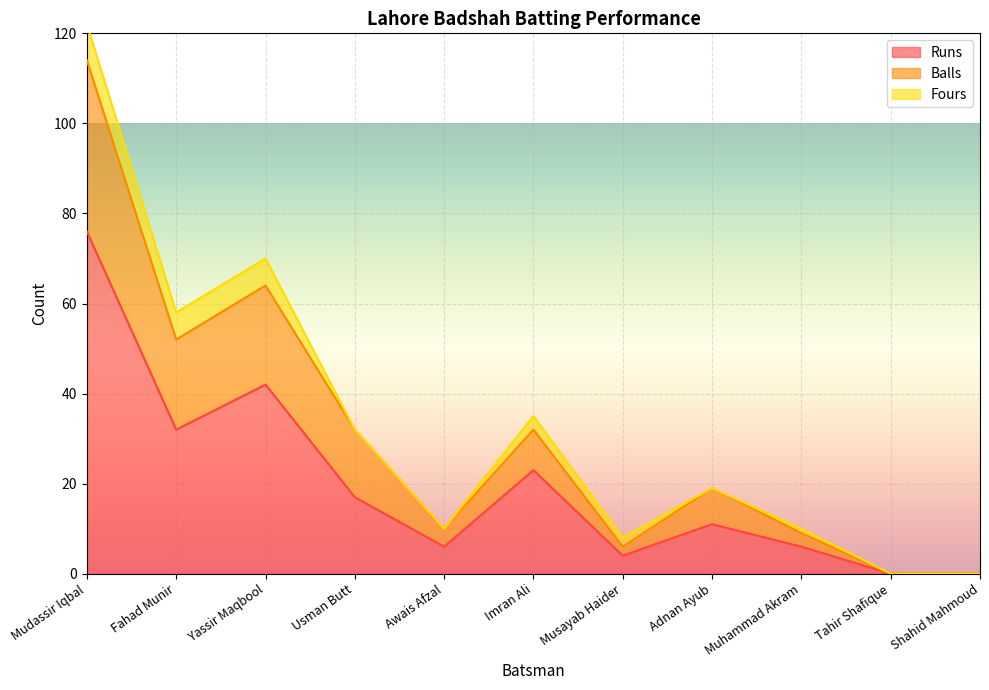

What is the label of the 1st point from the right?

Shahid Mahmoud